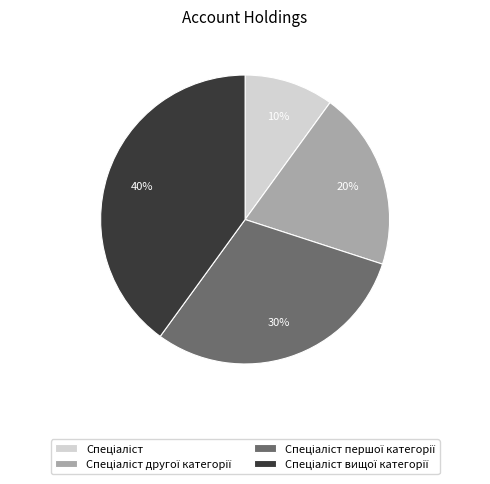

To the nearest percent, what is the difference between the largest and smallest slice percentages?

30%